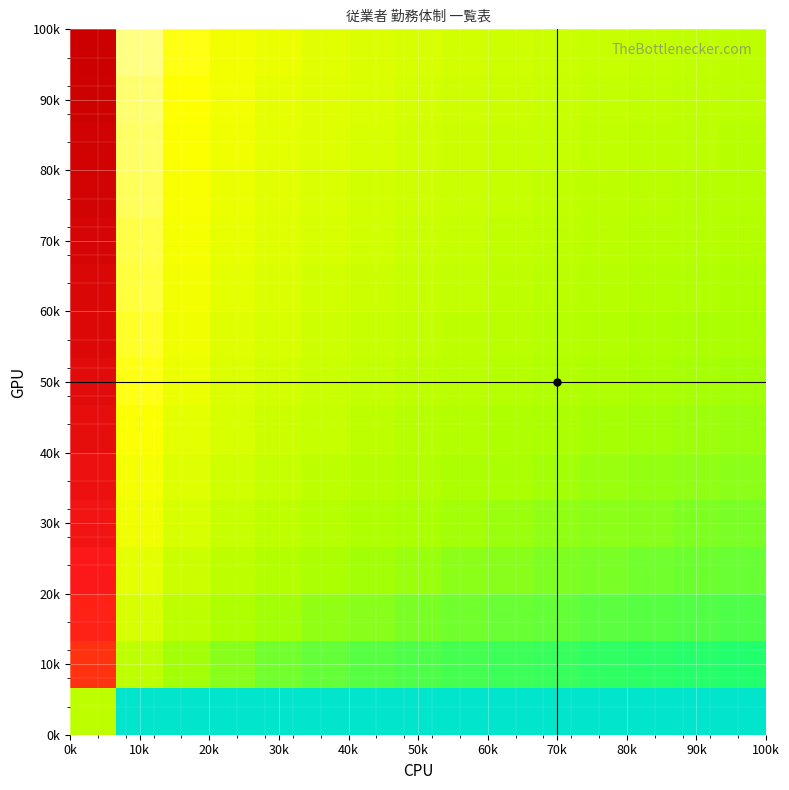

At how many categories does at least one series exceed 5?

1